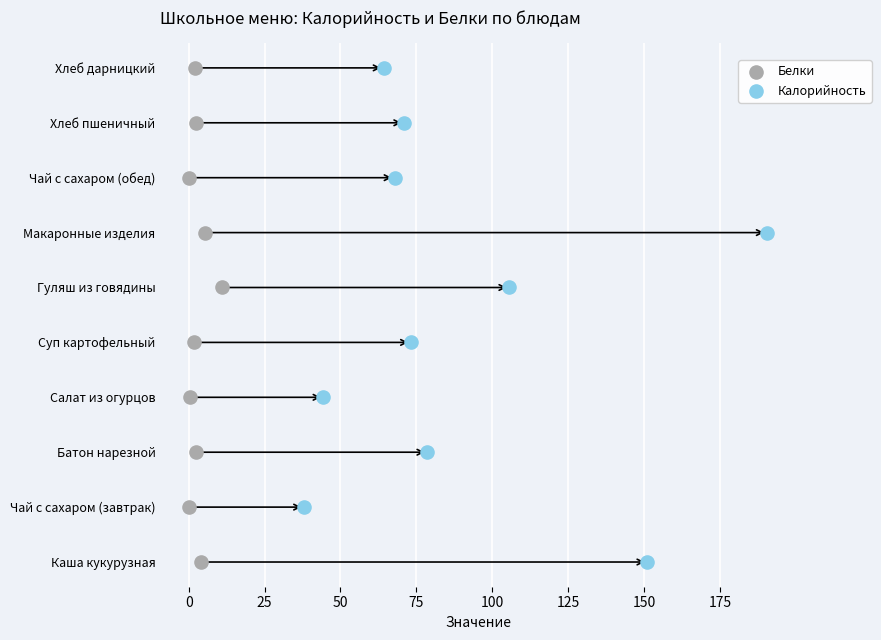

What are all the series names shown in the legend?

Белки, Калорийность